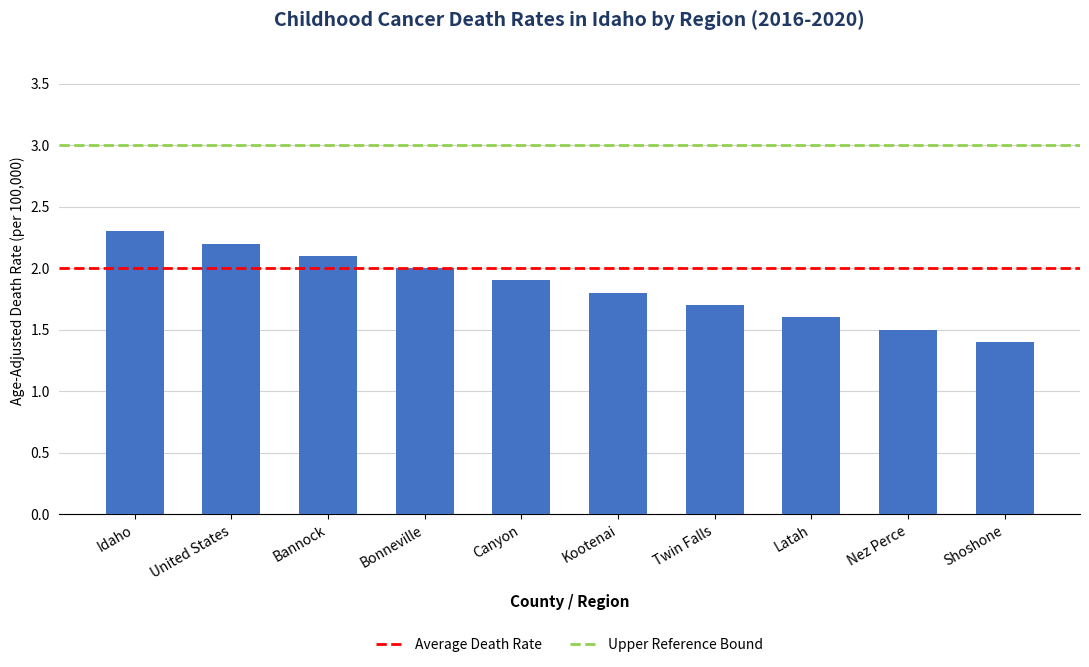

Approximately how many times larger is the value at Twin Falls compared to Nez Perce?

1.1